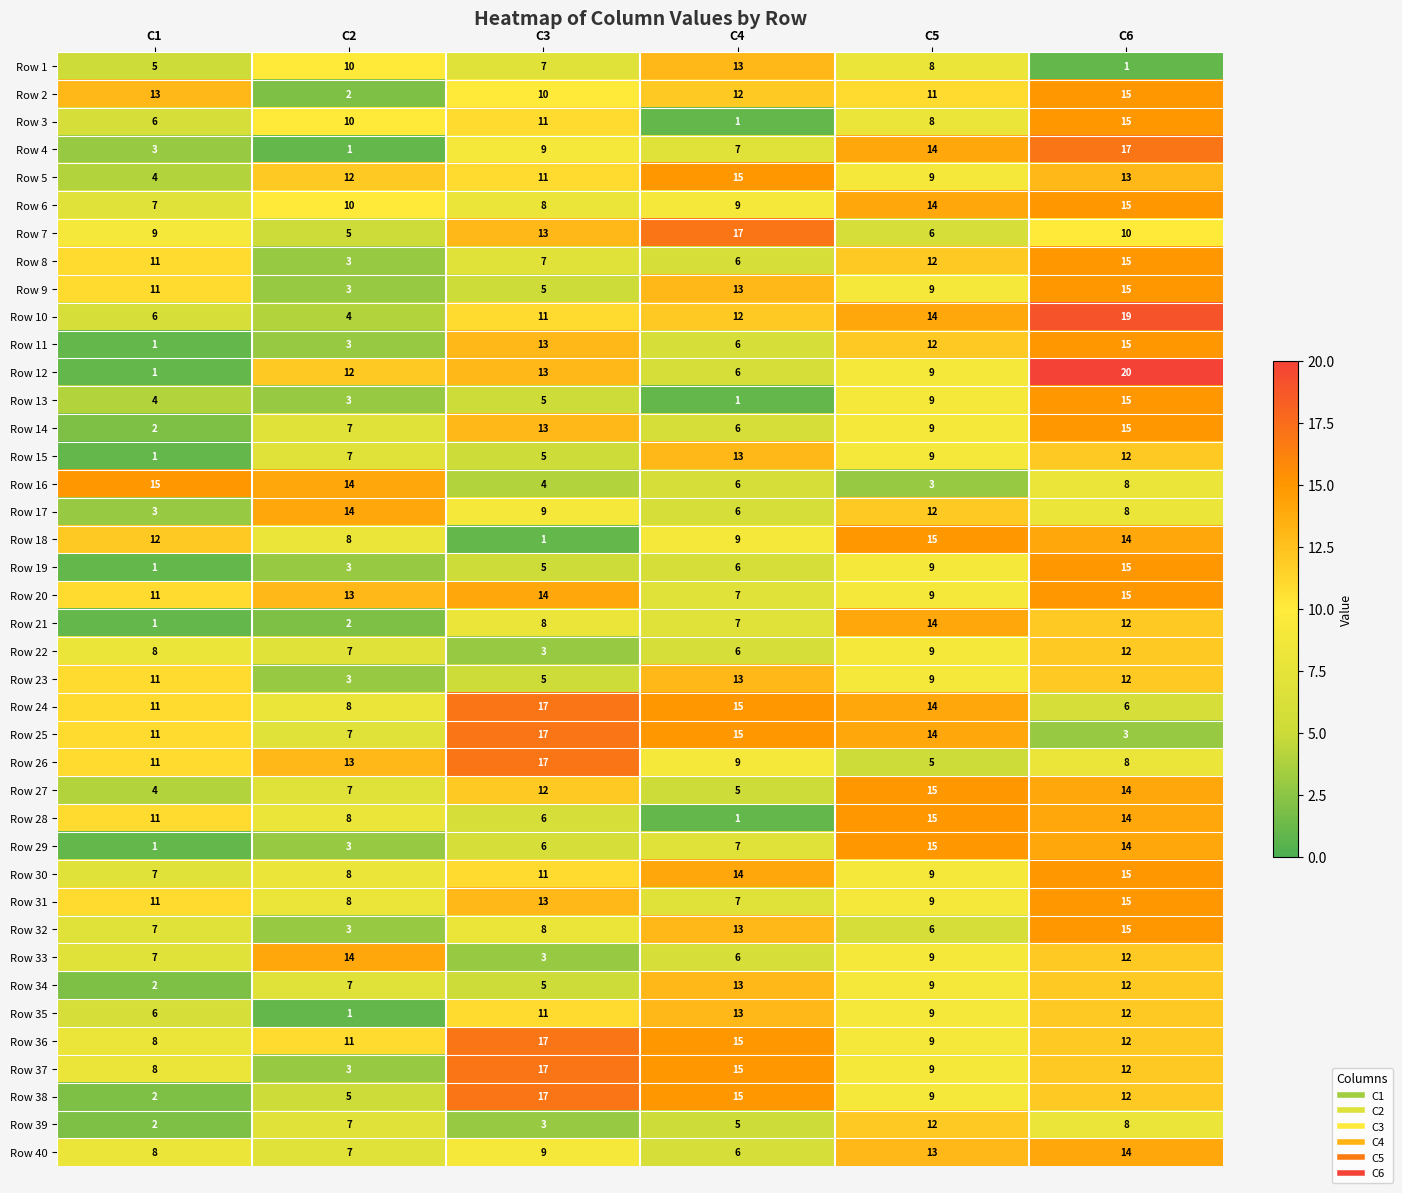

What is the minimum value for Row 22?

3